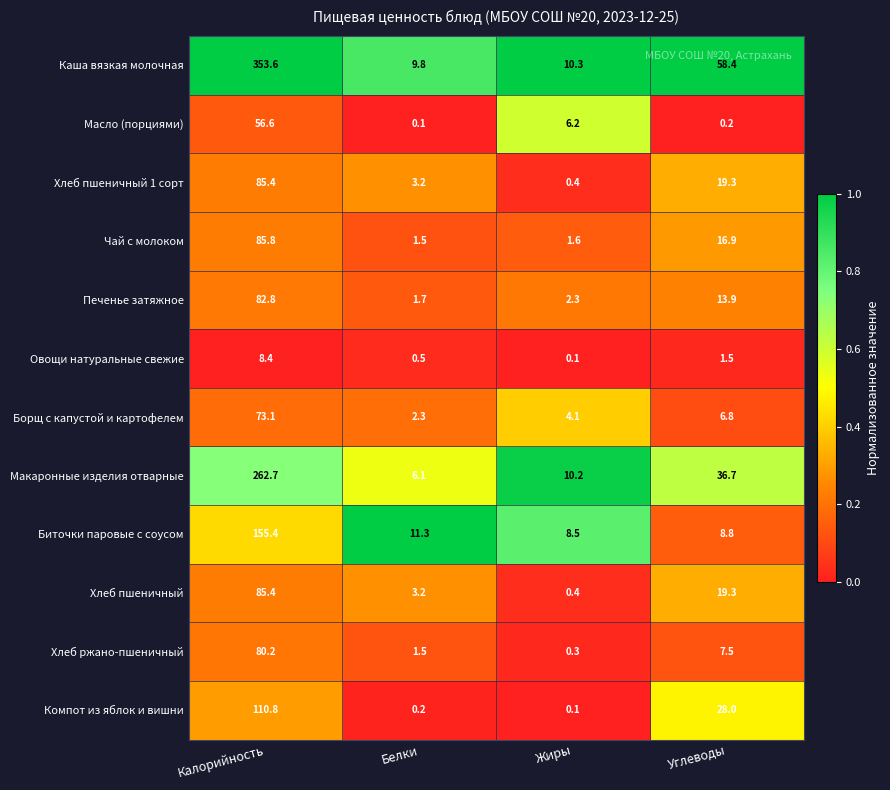

How many data points does each series have?

4